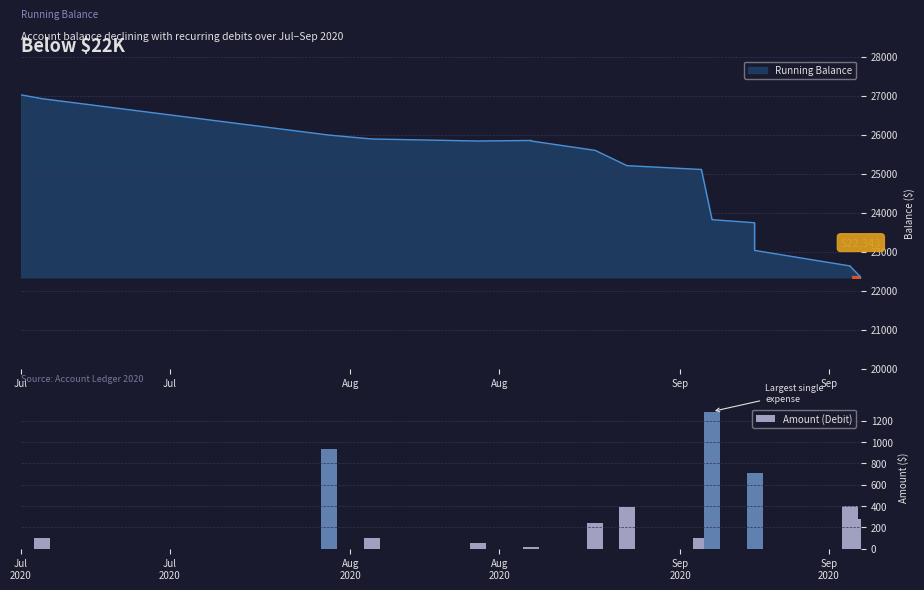

What is the difference between the second highest and second lowest values?

924.5